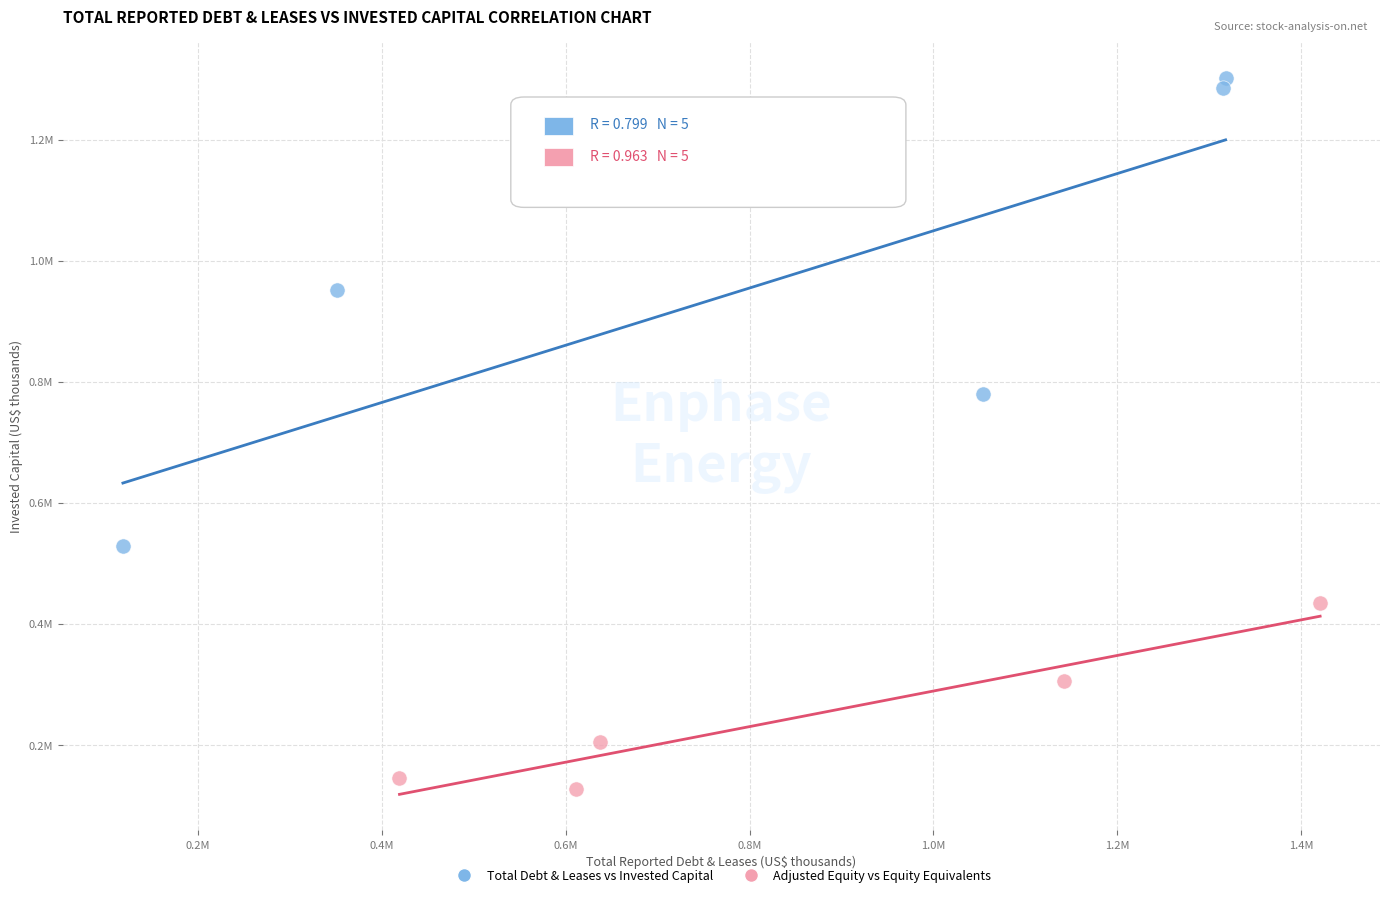

What are all the series names shown in the legend?

Total Debt & Leases vs Invested Capital, Adjusted Equity vs Equity Equivalents